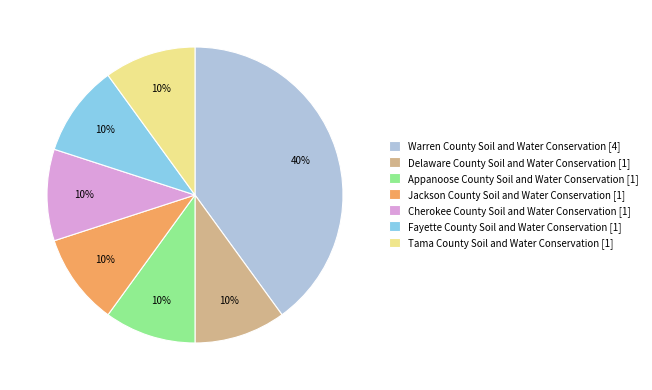

To the nearest percent, what percentage of the pie is Jackson County Soil and Water Conservation?

10%